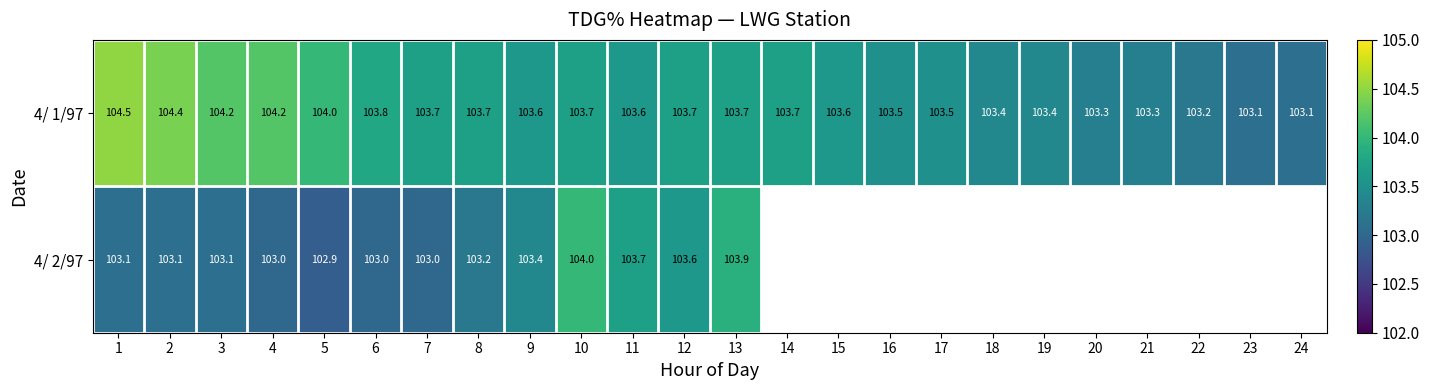

What is the sum of the 4/ 1/97 values at 15 and 18?

207.0